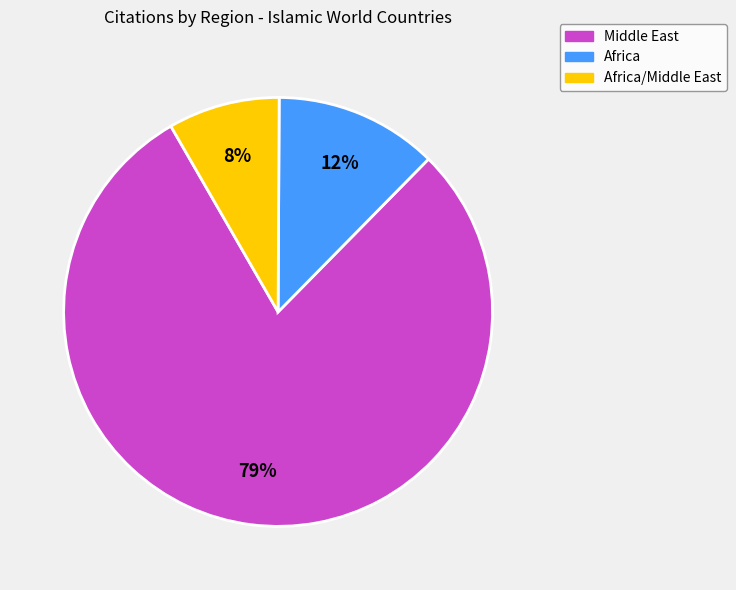

Does any single category account for the majority?

Yes